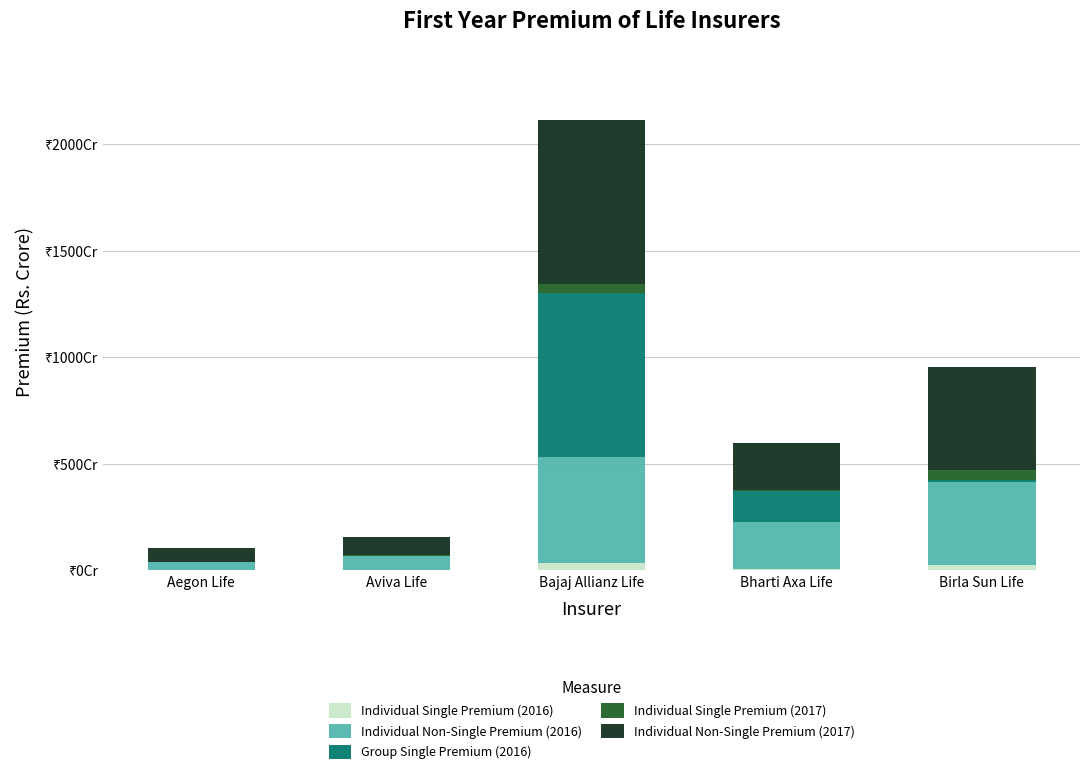

Is it true that Individual Single Premium (2017) equals 18.0 at Bajaj Allianz Life?

False